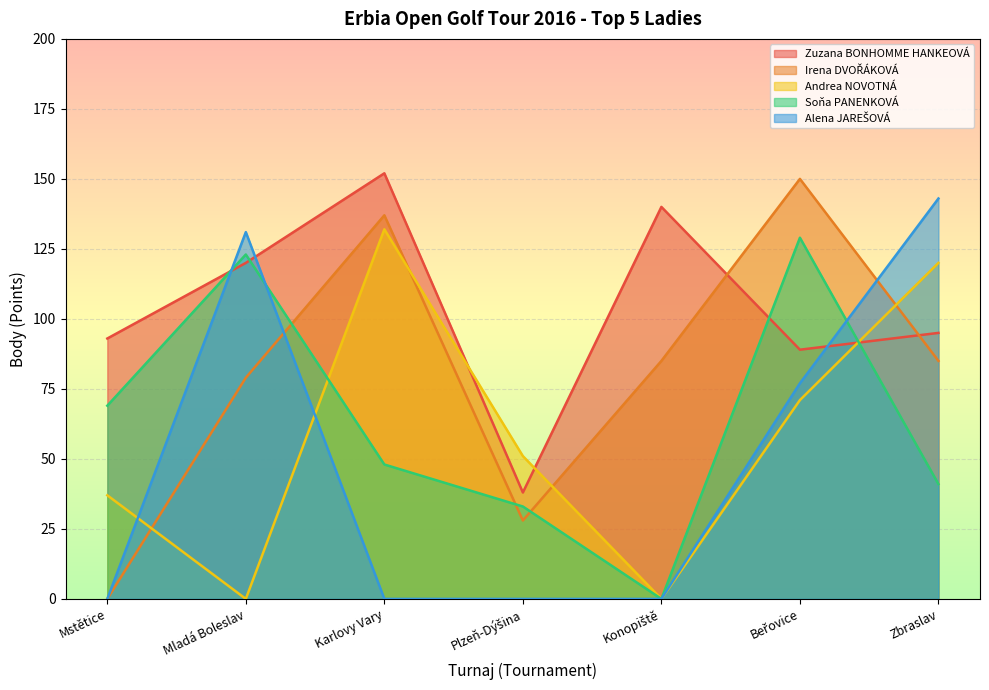

True or false: Irena DVOŘÁKOVÁ has a value of -78 at Mstětice.

False